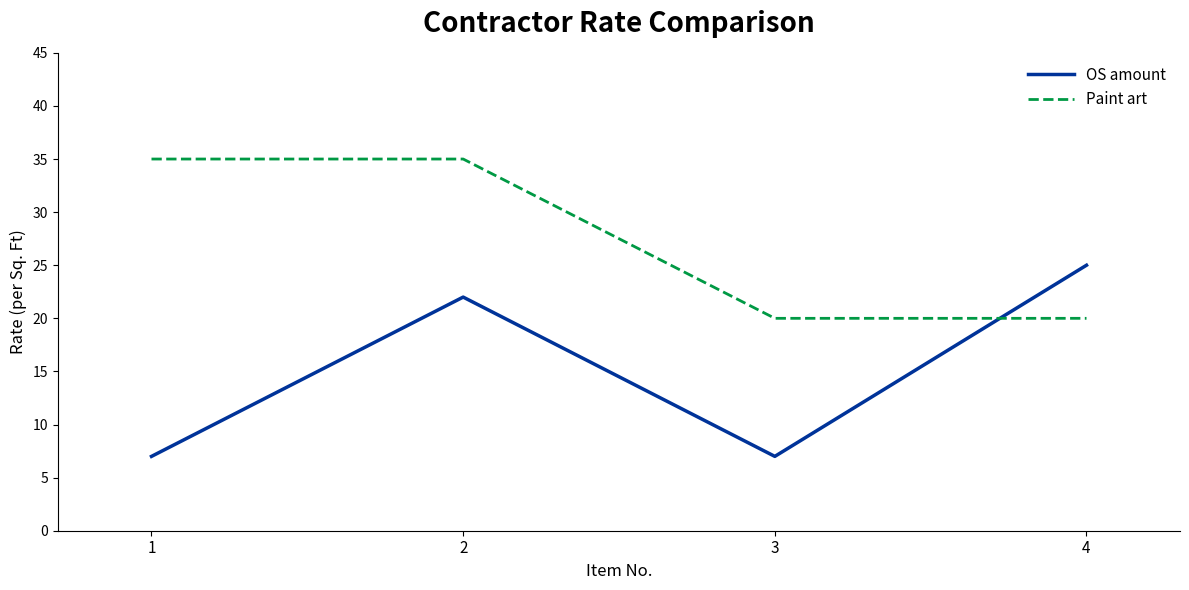

Reading left to right, what are all the values shown in this chart?

OS amount: 1=7	2=22	3=7	4=25
Paint art: 1=35	2=35	3=20	4=20